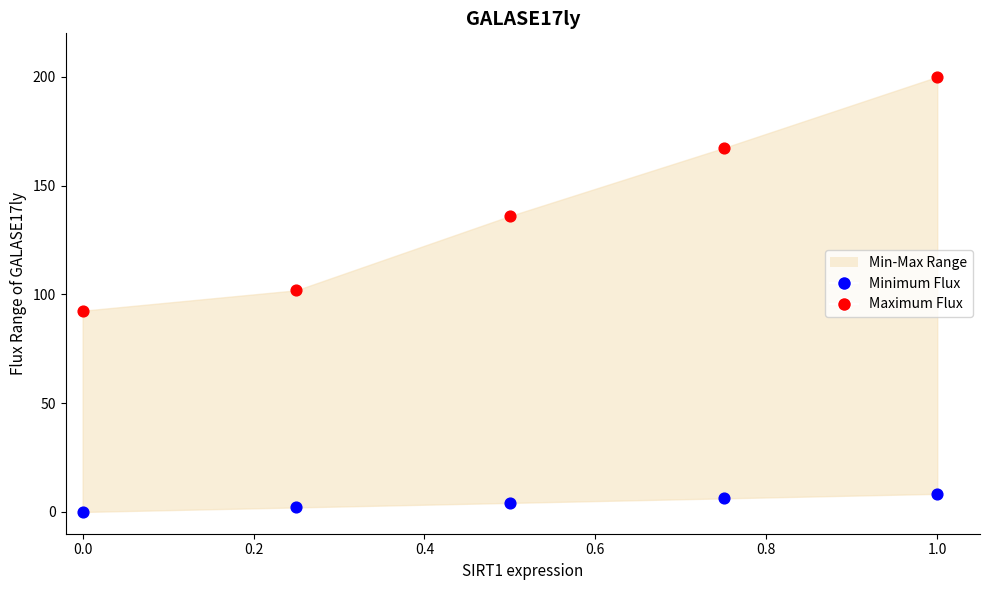

Which series contains the highest Y value?

Maximum Flux